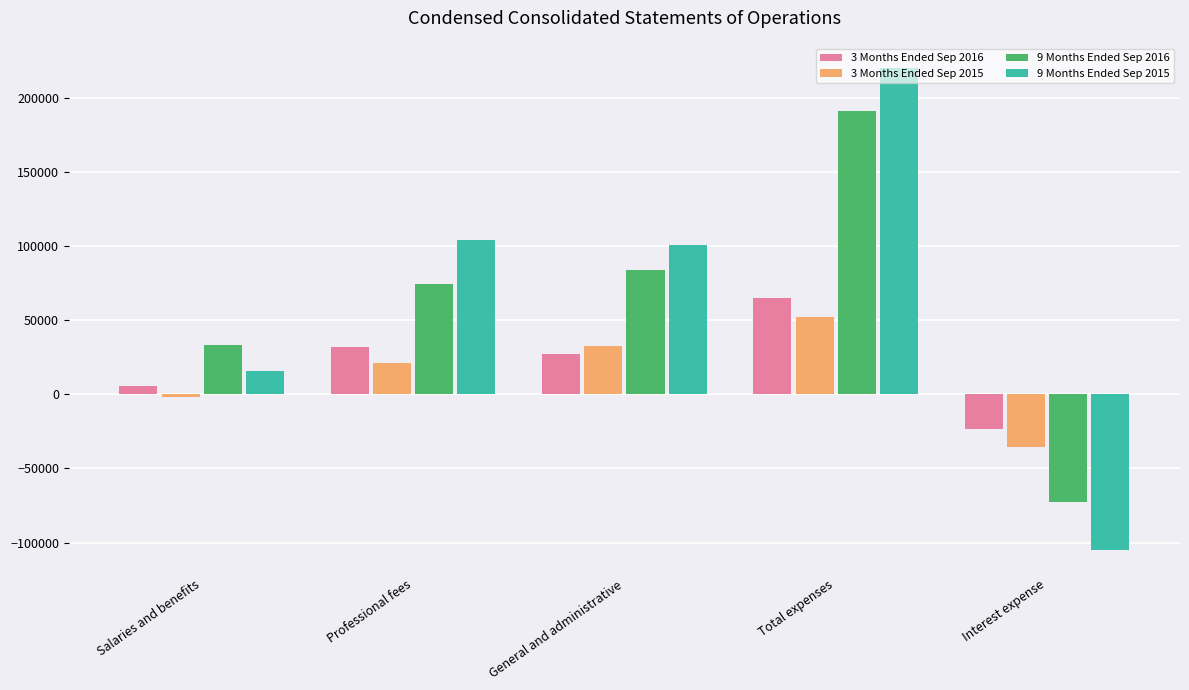

Reading left to right, what are all the values shown in this chart?

3 Months Ended Sep 2016: 5683	32121	27235	65039	-23257
3 Months Ended Sep 2015: -1922	21221	32821	52120	-35296
9 Months Ended Sep 2016: 33179	74206	83537	190922	-72866
9 Months Ended Sep 2015: 15750	103700	100746	220196	-104737